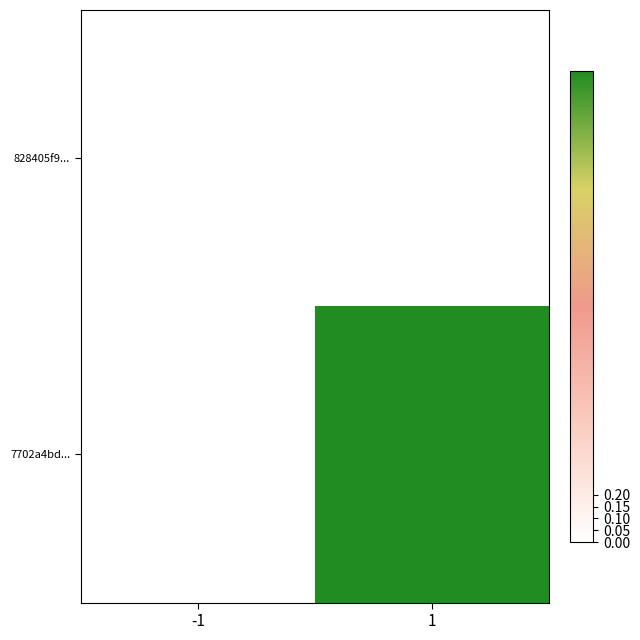

Which series has the largest range (max minus min)?

828405f9...